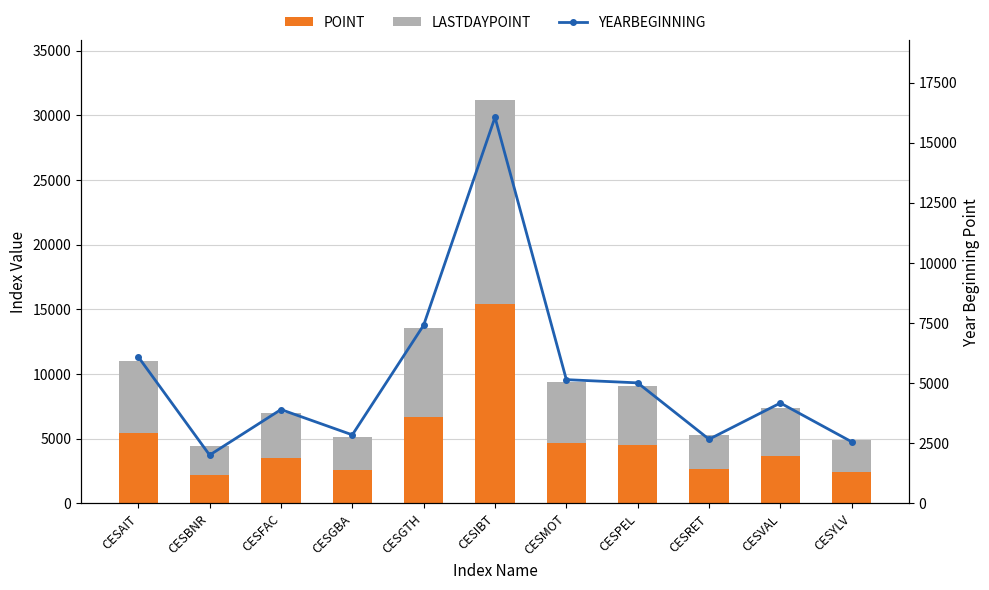

The value of YEARBEGINNING at CESGTH is 7413.2. True or false?

True